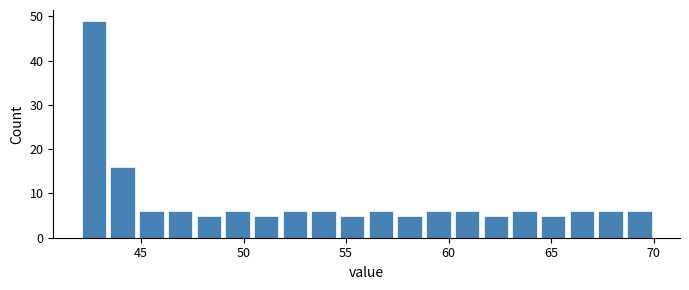

Read against the x-axis, roughly where is the centre of the tallest bar?

42.5